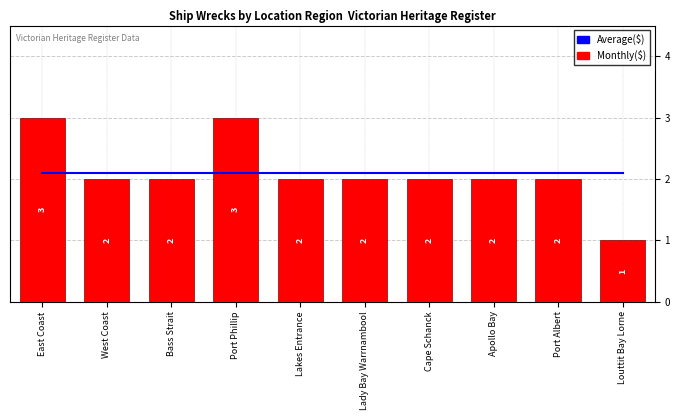

At which label does Average($) reach its minimum?

East Coast